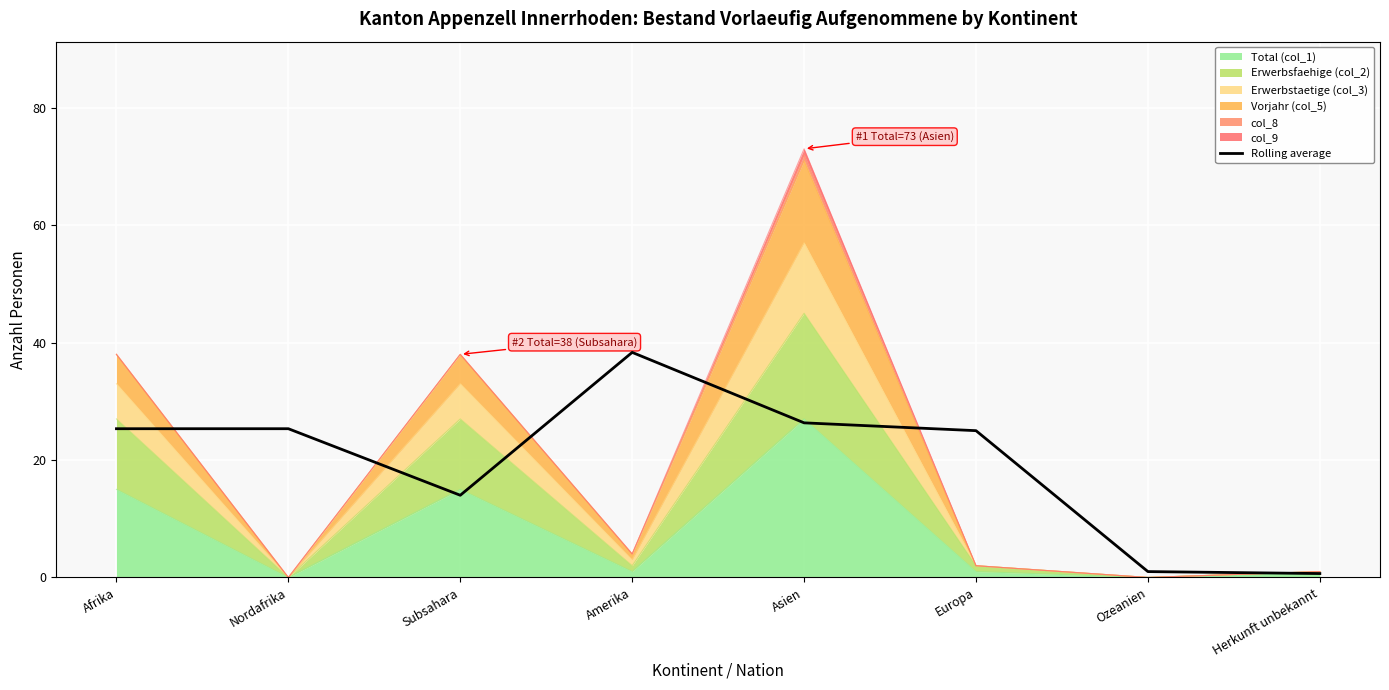

Where is the first local maximum?

Amerika